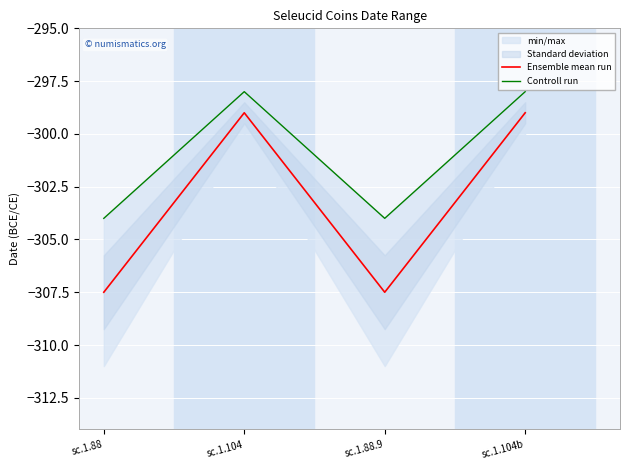

How many data points does each series have?

4